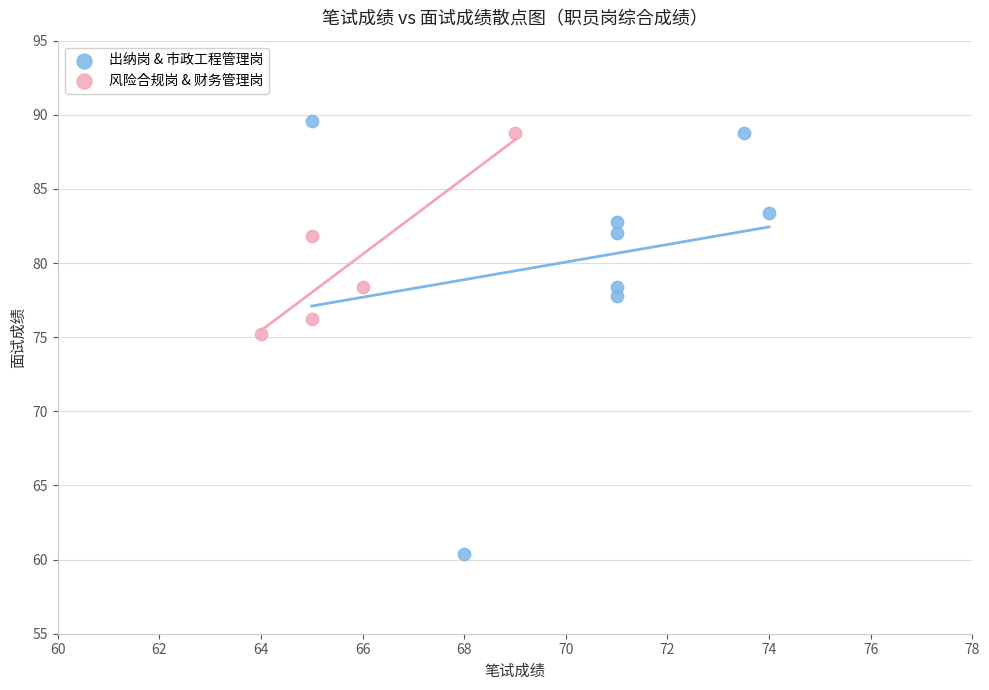

Which series has the largest Y range (max minus min)?

出纳岗 & 市政工程管理岗